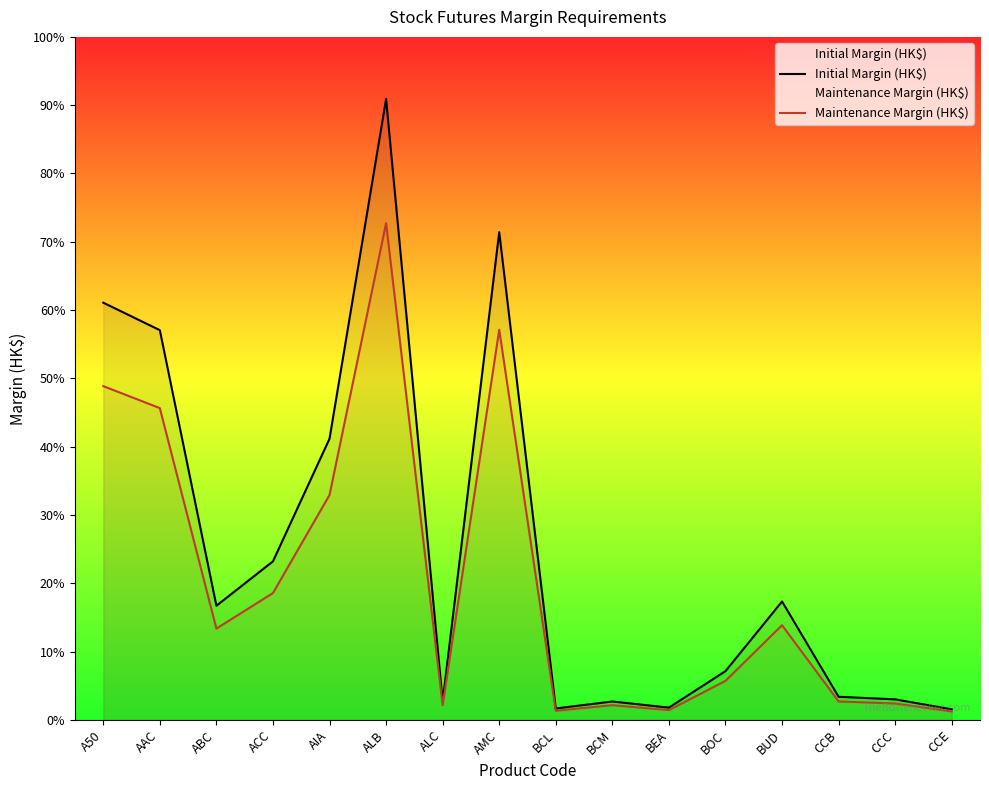

Reading left to right, transcribe all the data shown in this chart.

Initial Margin (HK$): A50=7873	AAC=7354	ABC=2154	ACC=2992	AIA=5306	ALB=11717	ALC=347	AMC=9203	BCL=215	BCM=347	BEA=231	BOC=920	BUD=2234	CCB=436	CCC=387	CCE=199
Maintenance Margin (HK$): A50=6298	AAC=5883	ABC=1723	ACC=2393	AIA=4244	ALB=9373	ALC=277	AMC=7362	BCL=172	BCM=277	BEA=184	BOC=736	BUD=1787	CCB=348	CCC=309	CCE=159